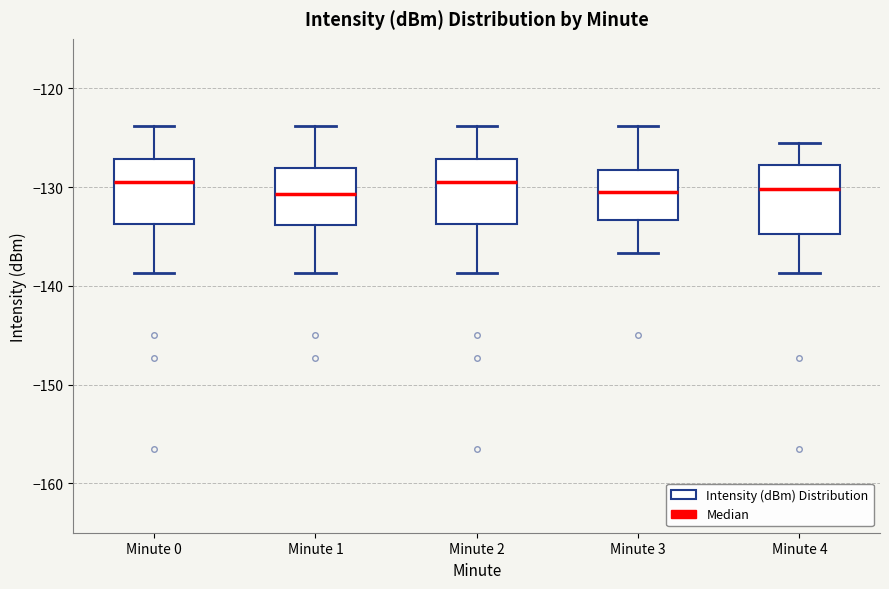

Where is the lower edge of the box for Minute 0 on the y-axis? The values are not printed on the chart, so give them approximately, as read against the axis.

-134